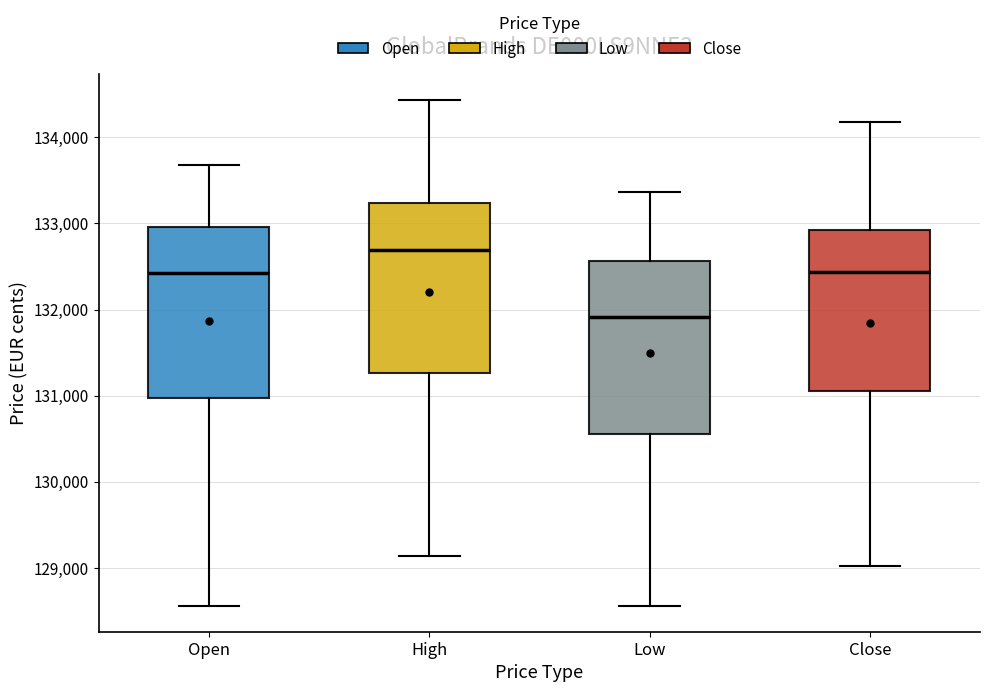

Where does the lower whisker of the box for Close end on the y-axis? The values are not printed on the chart, so give them approximately, as read against the axis.

129000